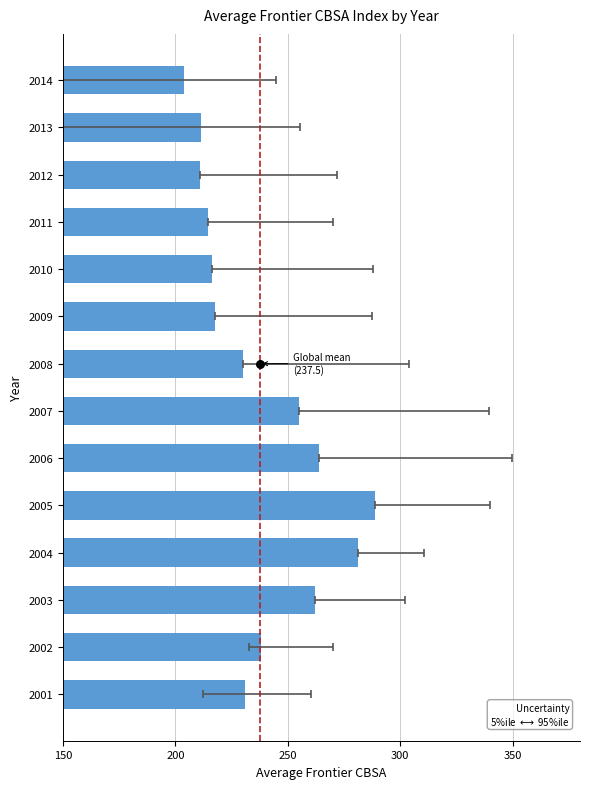

Between 2007 and 2004, which is larger?

2004